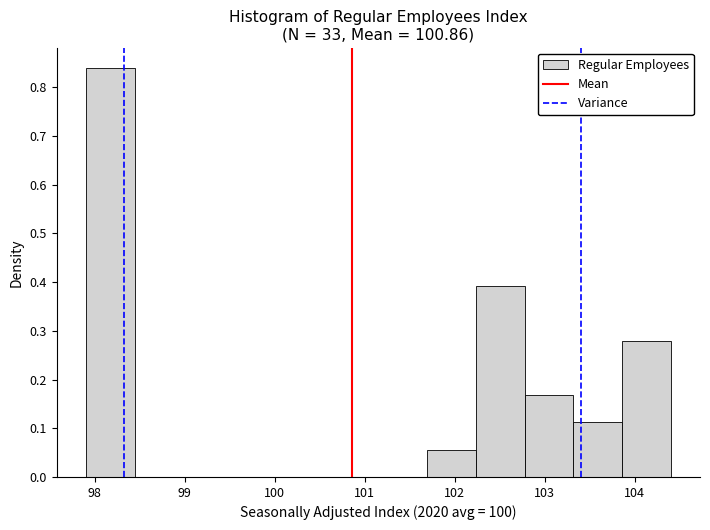

Reading left to right, transcribe this chart: for each bar, give the range it covers on the x-axis and its height. Neither the bar edges nor the heights are printed on the chart, so give them approximately, as read against the axes.

97.9 to 98.4: 0.84
98.4 to 99.0: 0
99.0 to 99.5: 0
99.5 to 100.1: 0
100.1 to 100.6: 0
100.6 to 101.2: 0
101.2 to 101.7: 0
101.7 to 102.2: 0.06
102.2 to 102.8: 0.39
102.8 to 103.3: 0.17
103.3 to 103.9: 0.11
103.9 to 104.4: 0.28